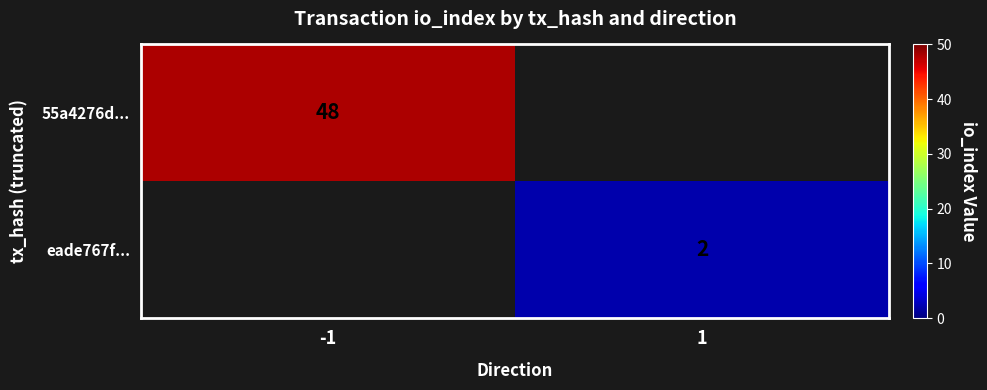

Is it true that eade767f... equals 2 at 1?

True